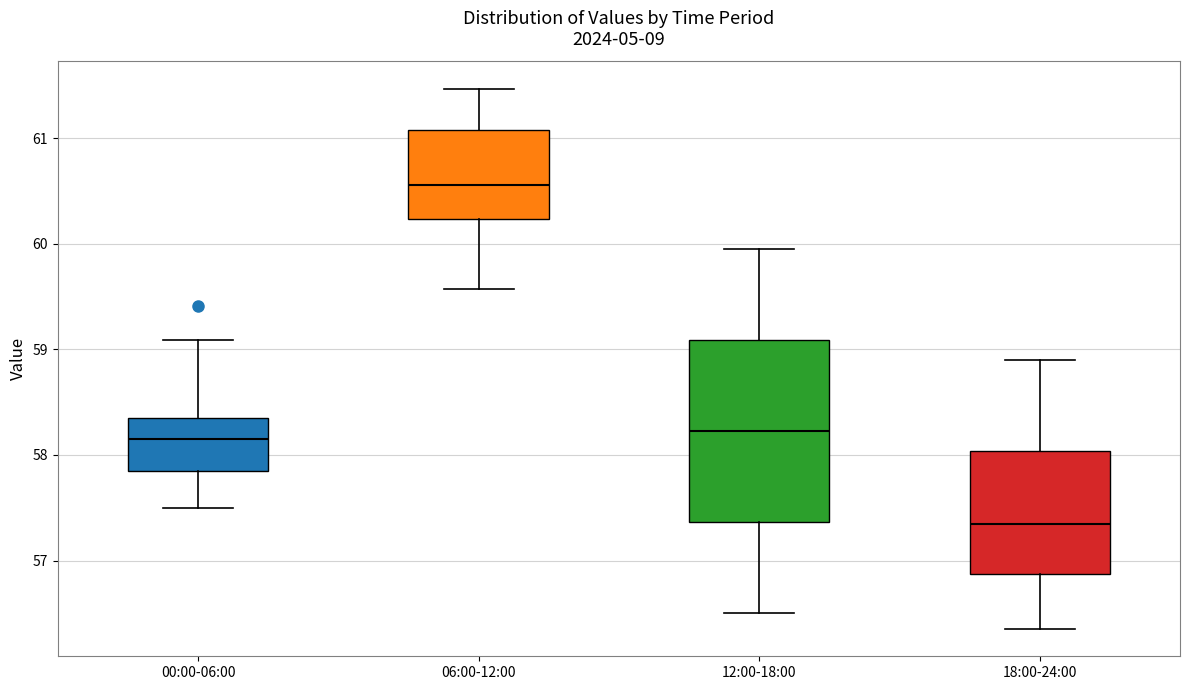

Reading left to right, read every box against the y-axis: the position of its median line, the range the box covers, and the ends of its whiskers. The values are not printed on the chart, so give them approximately, as read against the axis.

00:00-06:00: median 58.2, box 57.8 to 58.3, whiskers 57.5 to 59.1
06:00-12:00: median 60.6, box 60.2 to 61.1, whiskers 59.6 to 61.5
12:00-18:00: median 58.2, box 57.4 to 59.1, whiskers 56.5 to 60.0
18:00-24:00: median 57.4, box 56.9 to 58.0, whiskers 56.4 to 58.9